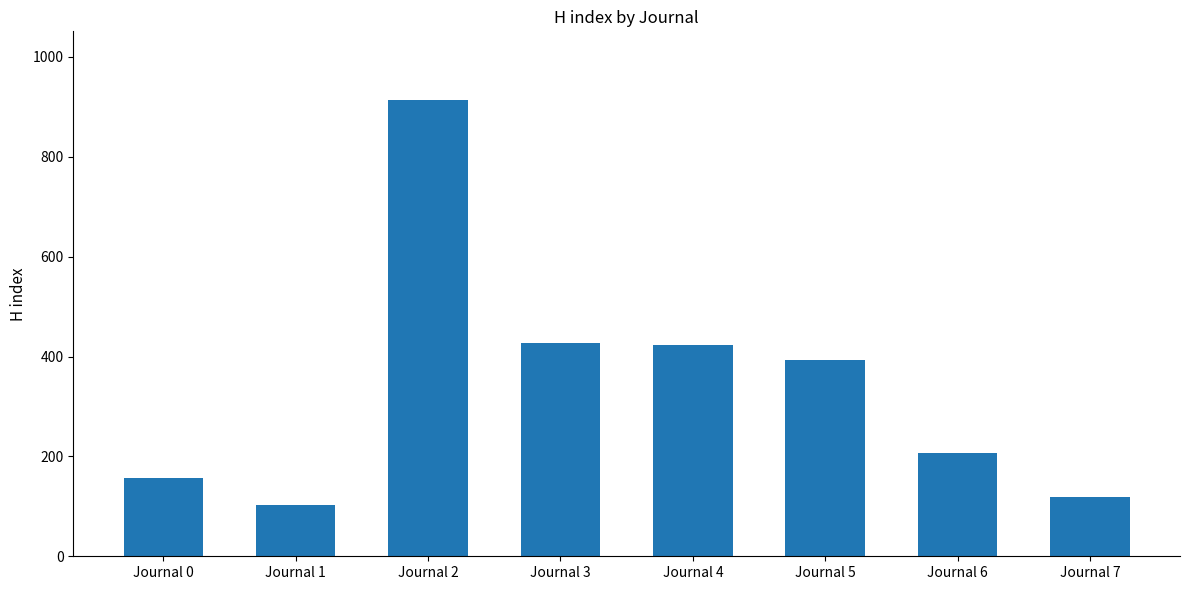

What is the value of the 1st bar from the left?

156